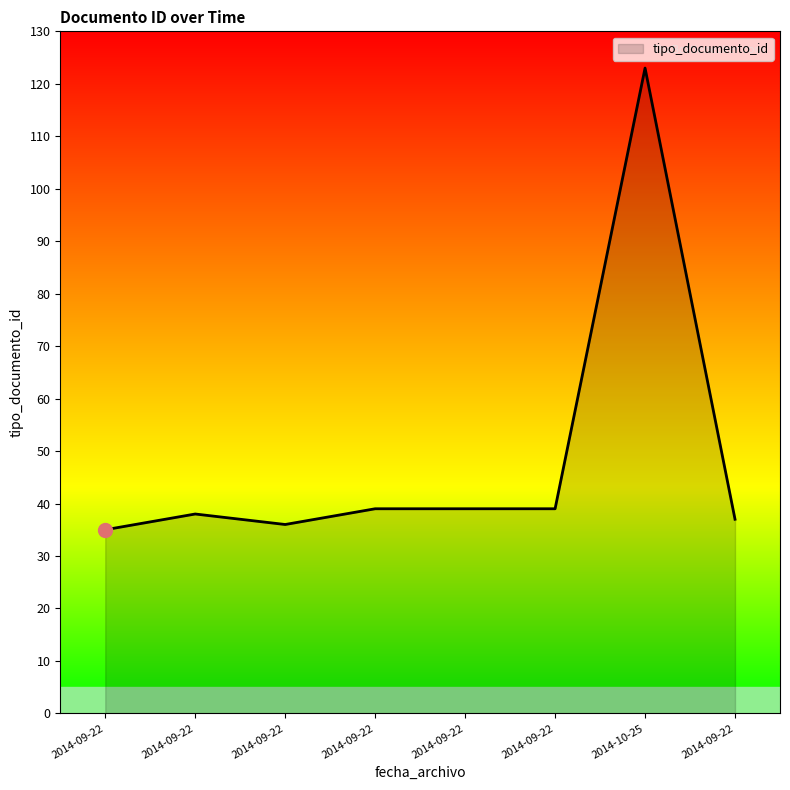

What is the difference between the second highest and minimum values?

4